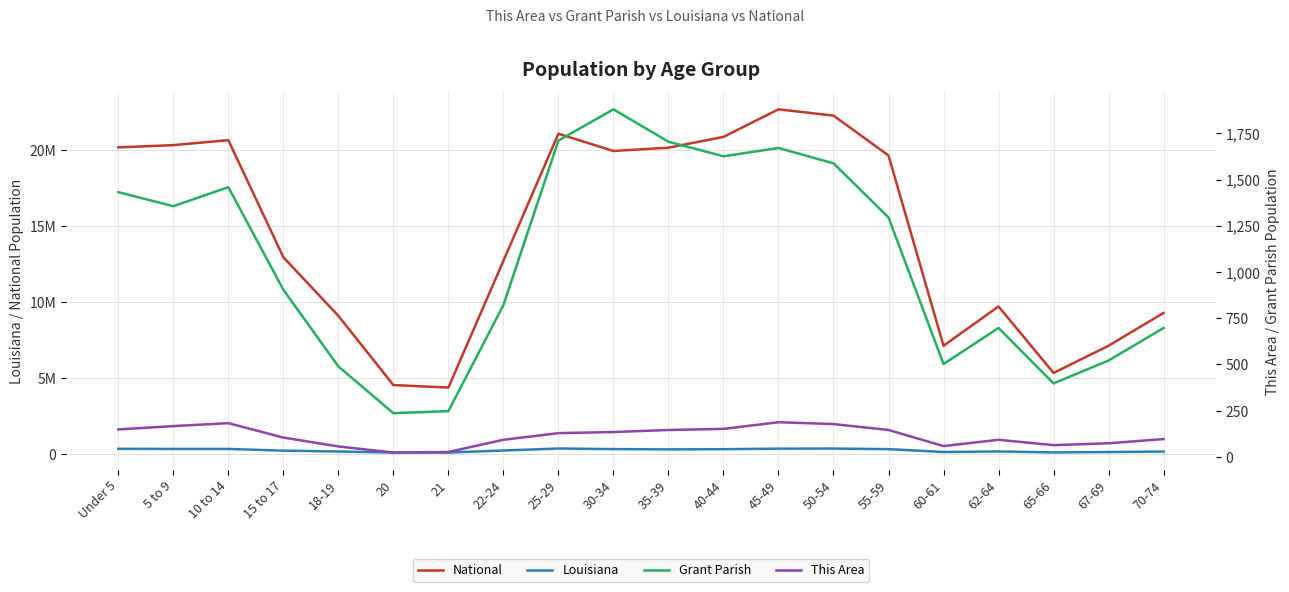

What is the label of the 19th point from the right?

5 to 9